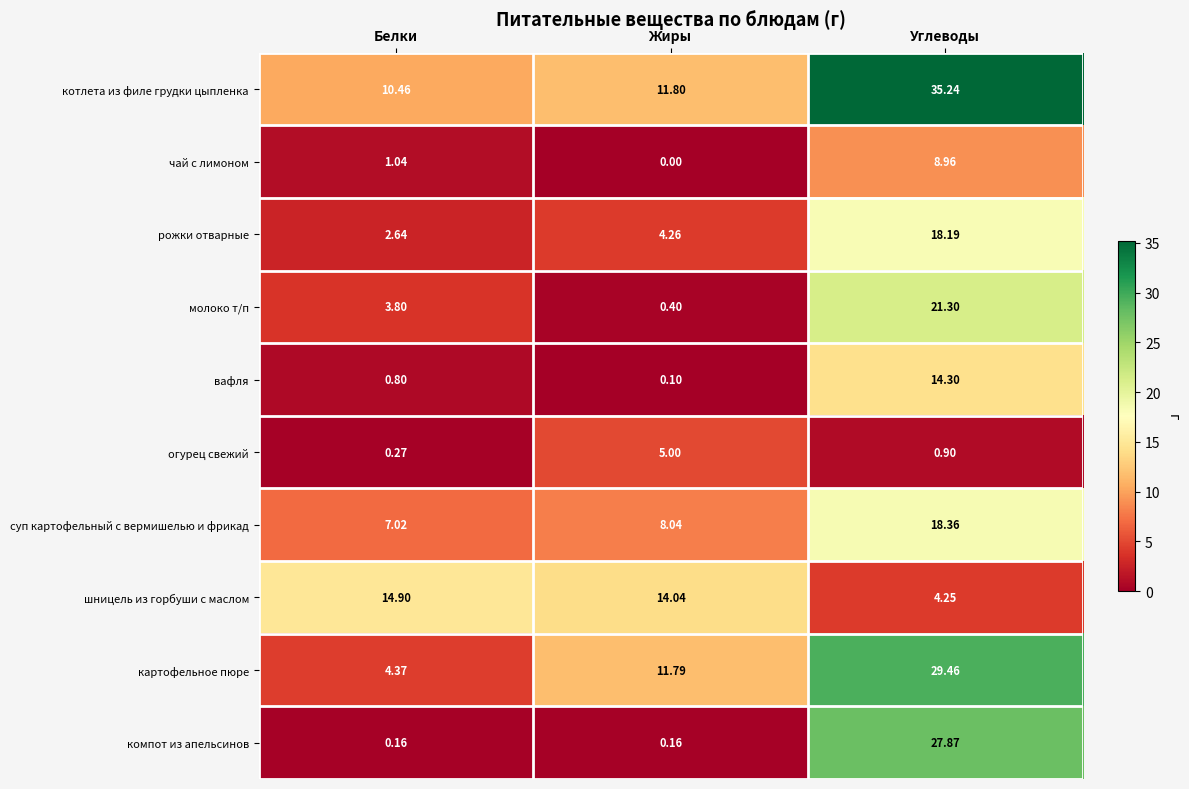

Where is молоко т/п nearest to the value 10?

Белки